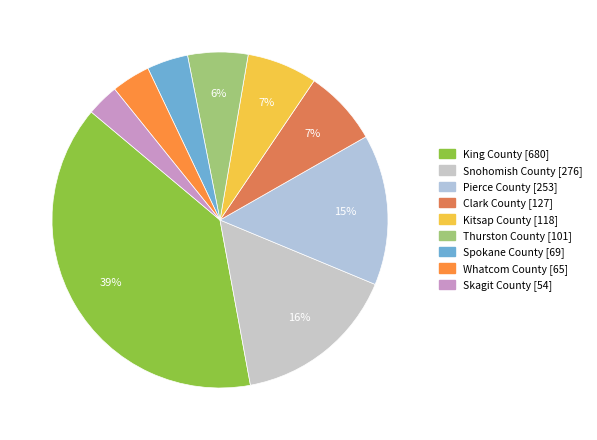

Is it true that Whatcom County is 15% of the pie?

False